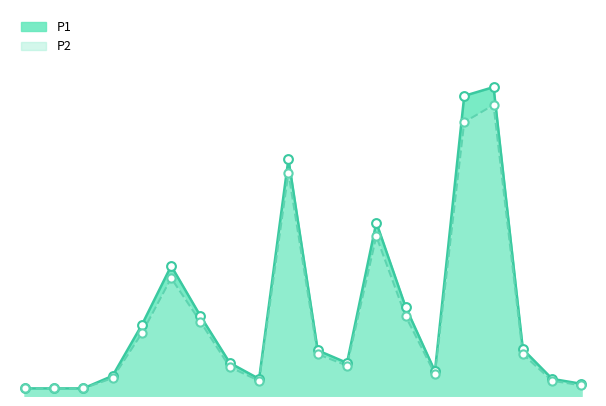

Which series reaches the maximum Y coordinate?

P1